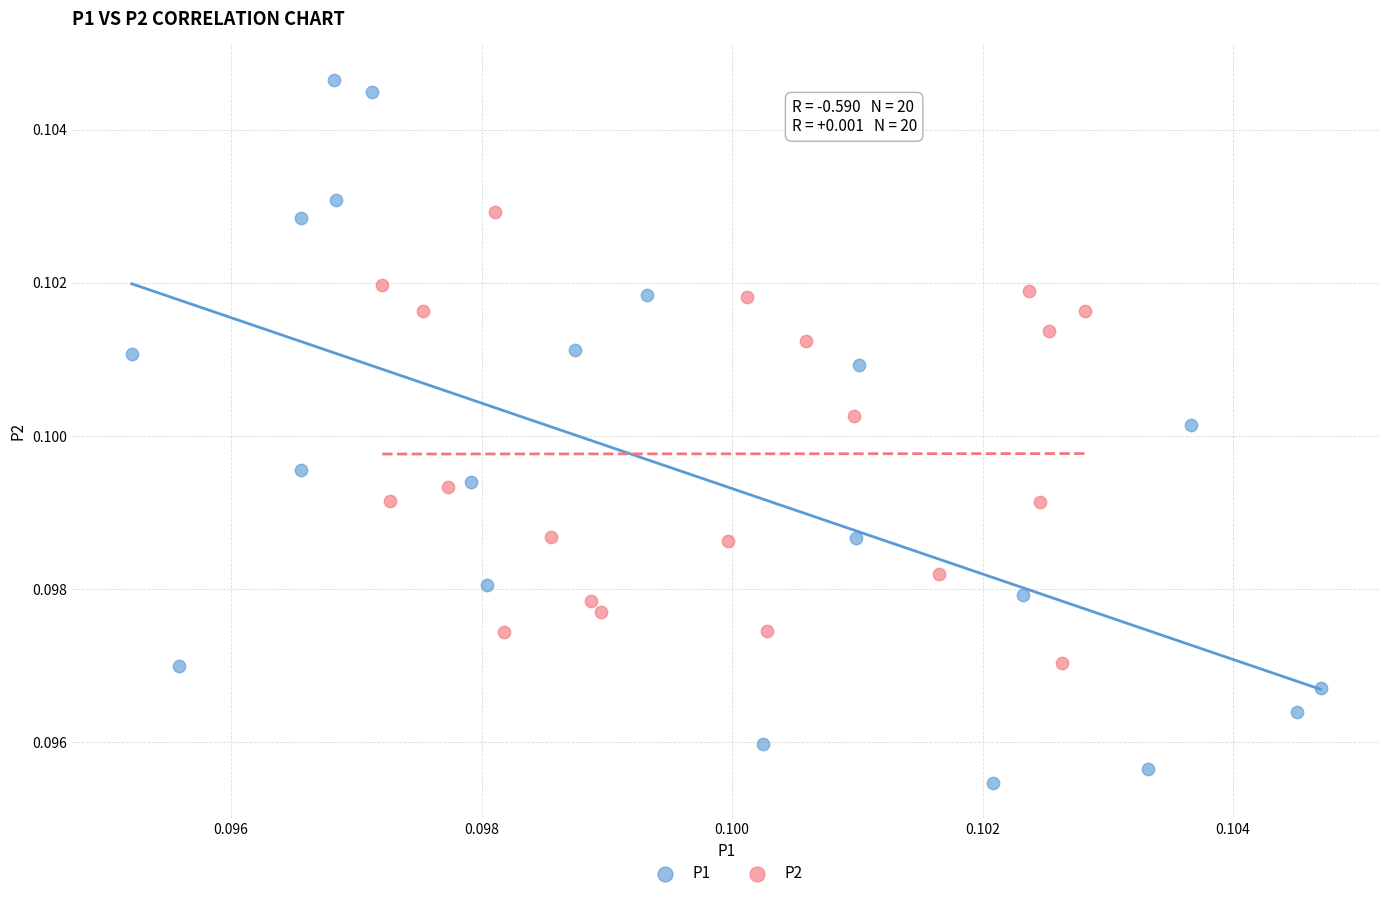

Which series has the widest spread of Y values?

P1